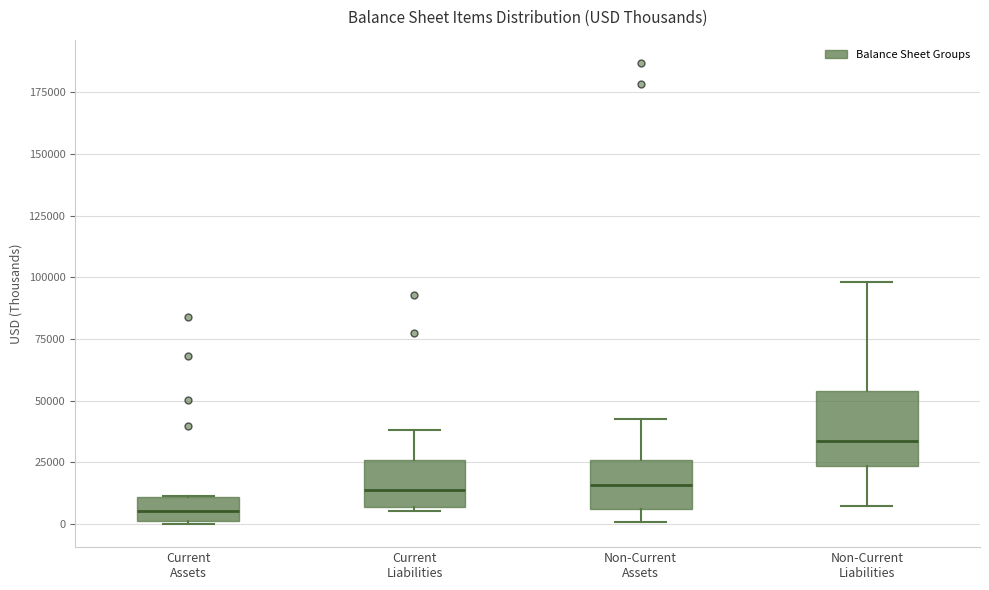

Where is the lower edge of the box for Current Assets on the y-axis? The values are not printed on the chart, so give them approximately, as read against the axis.

0